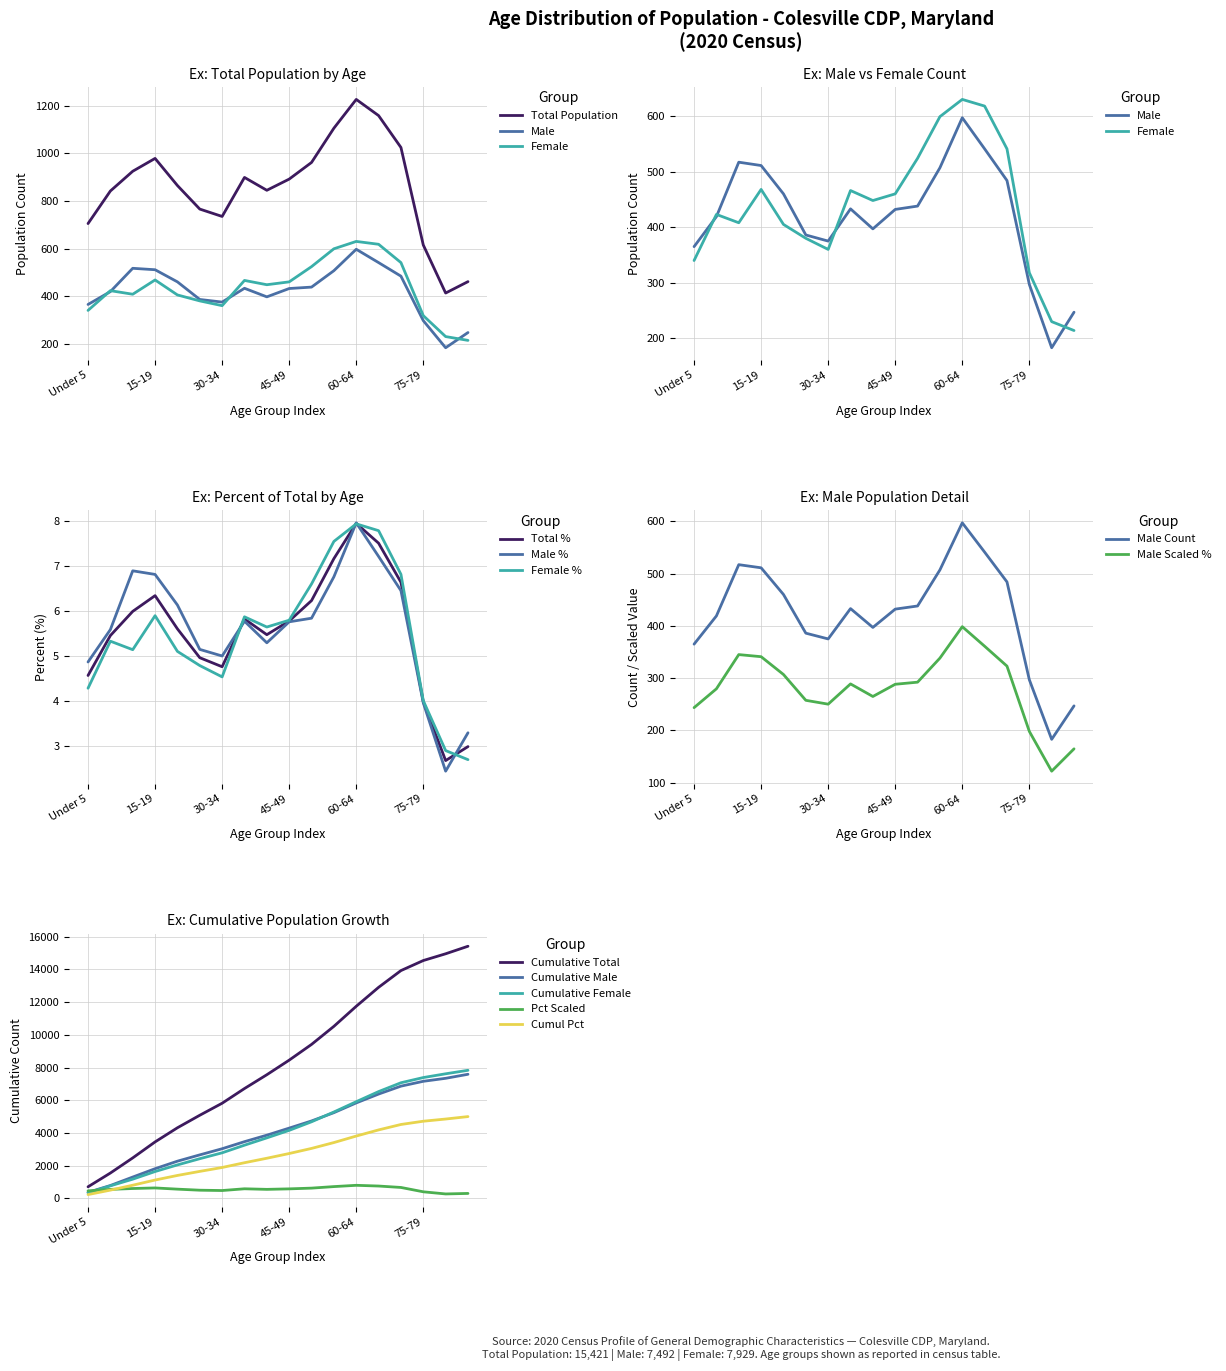

Rank the categories by value from lowest to highest.

80 to 84 years, 85 years and over, 75 to 79 years, Under 5 years, 30 to 34 years, 25 to 29 years, 5 to 9 years, 40 to 44 years, 20 to 24 years, 45 to 49 years, 35 to 39 years, 10 to 14 years, 50 to 54 years, 15 to 19 years, 70 to 74 years, 55 to 59 years, 65 to 69 years, 60 to 64 years